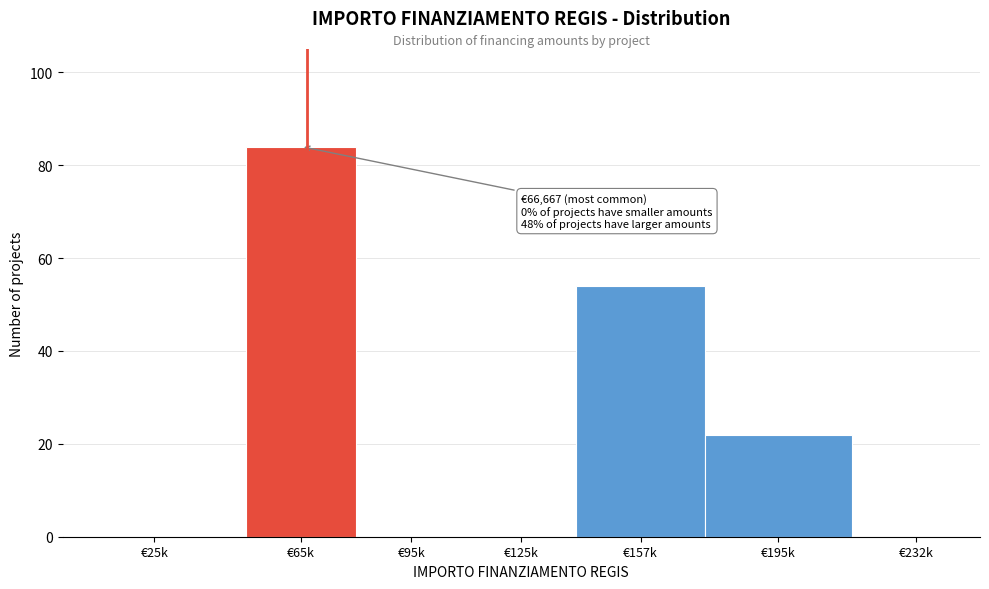

Reading left to right, extract all data points from this chart.

€25k=0	€65k=84	€95k=0	€125k=0	€157k=54	€195k=22	€232k=0